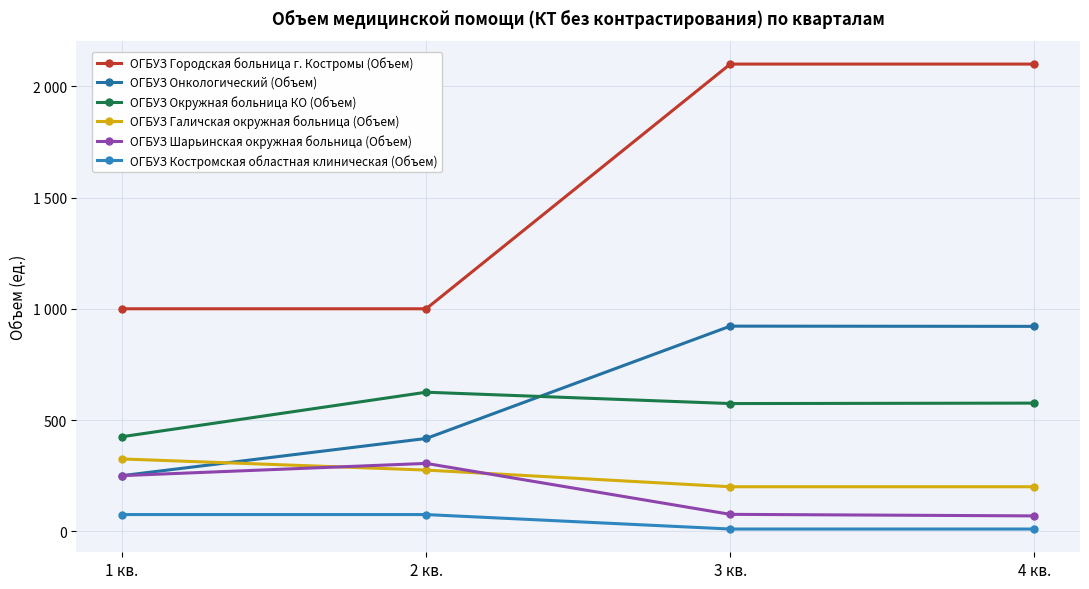

At how many categories does at least one series exceed 1658?

2